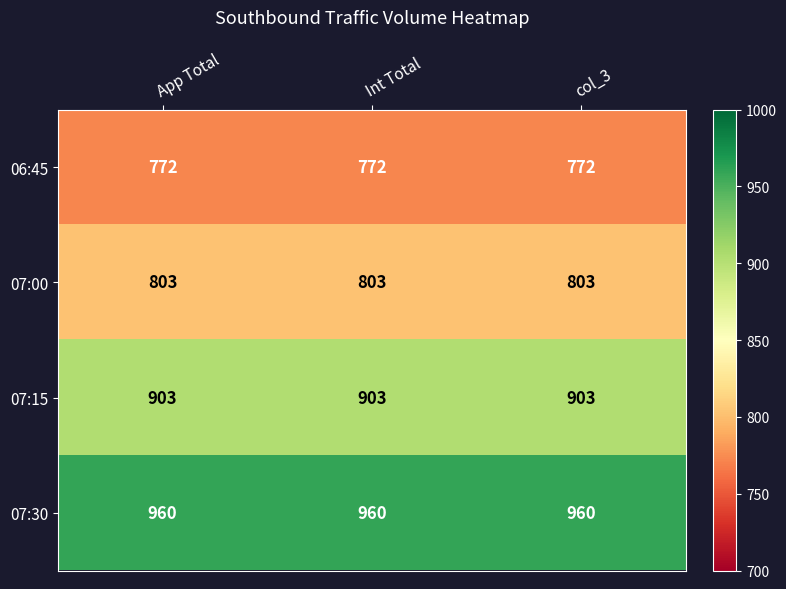

Is it true that 06:45 equals 1120 at App Total?

False